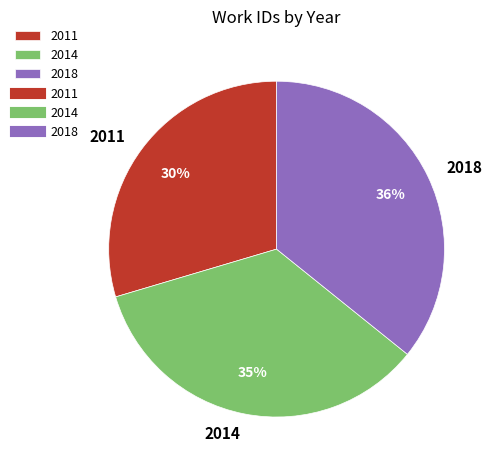

Is there any slice that represents more than half of the pie?

No